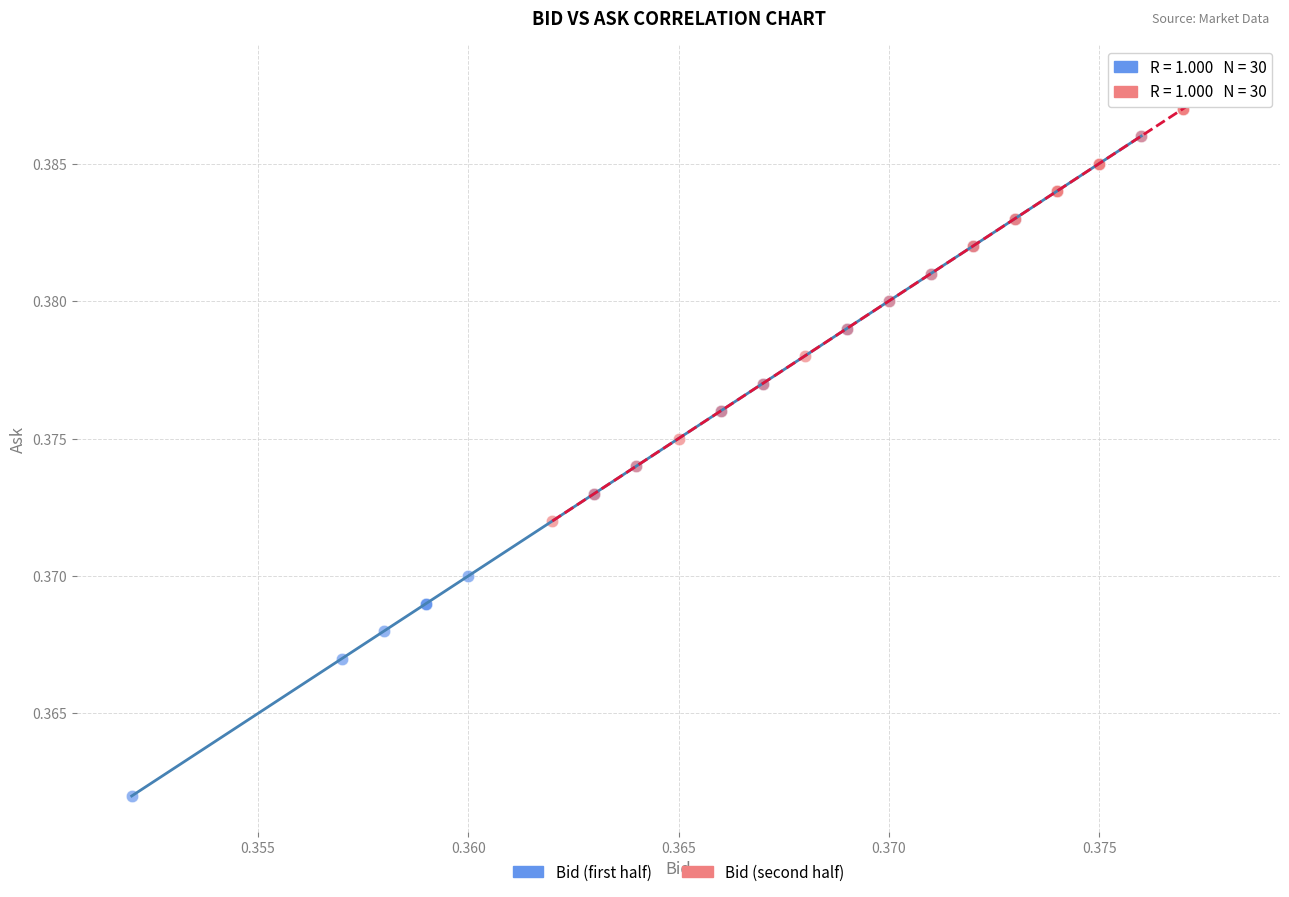

Which series has the widest spread of Y values?

Bid (first half)